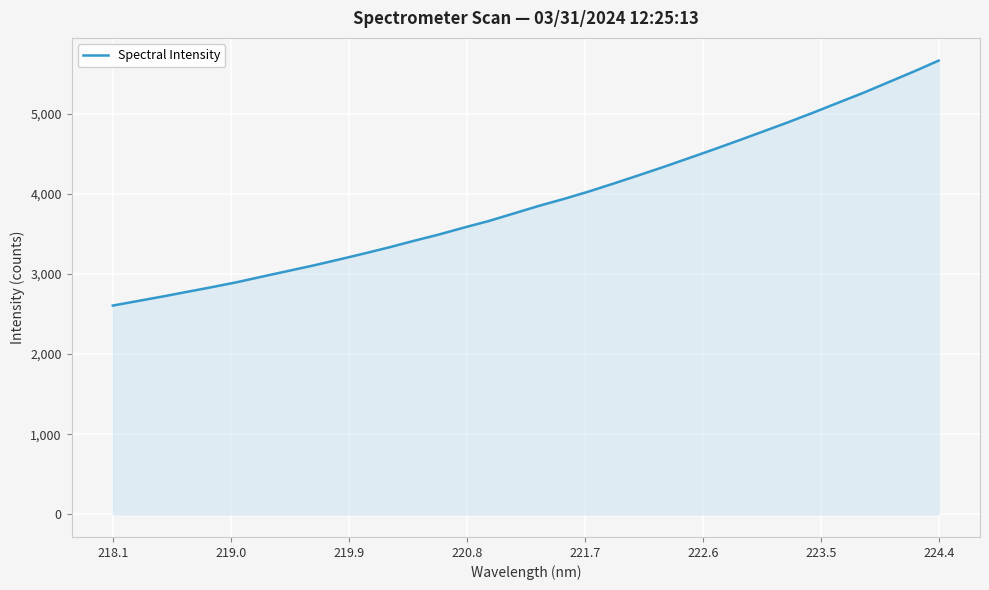

What is the difference between the maximum and minimum values?

3058.9